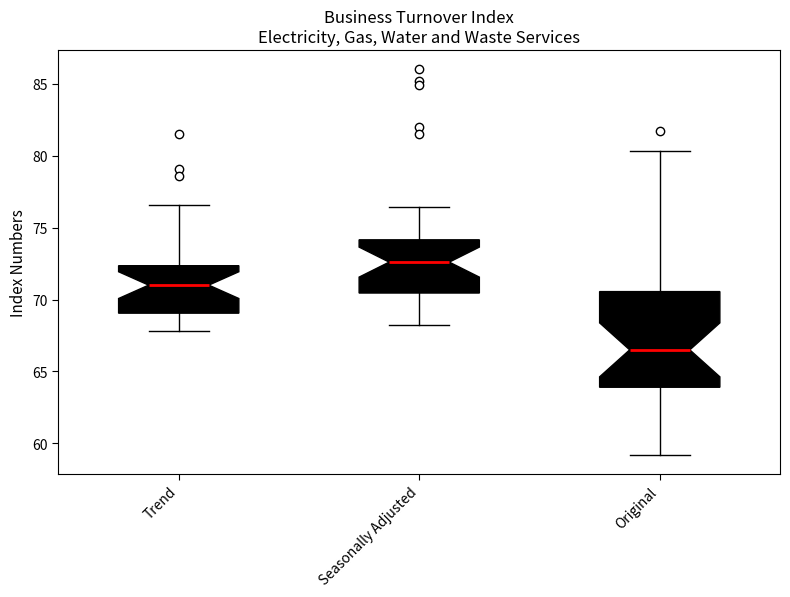

Reading left to right, read every box against the y-axis: the position of its median line, the range the box covers, and the ends of its whiskers. The values are not printed on the chart, so give them approximately, as read against the axis.

Trend: median 71.0, box 69.0 to 72.5, whiskers 68.0 to 76.5
Seasonally Adjusted: median 72.5, box 70.5 to 74.0, whiskers 68.0 to 76.5
Original: median 66.5, box 64.0 to 70.5, whiskers 59.0 to 80.5